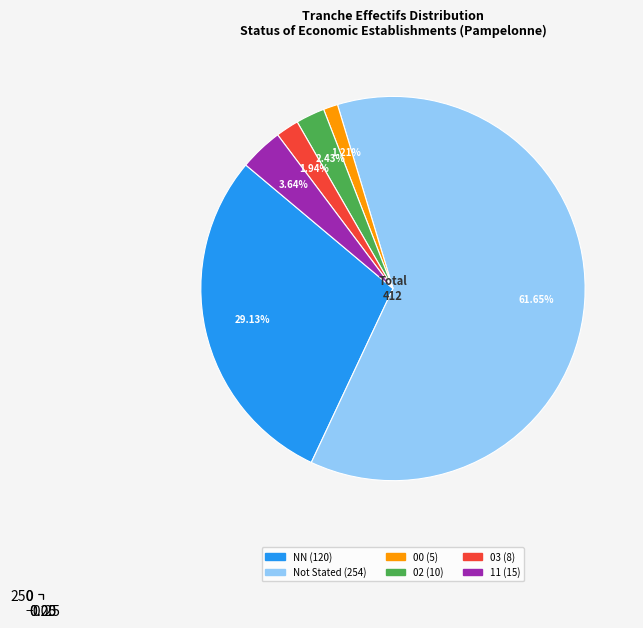

To the nearest percent, what is the difference between the largest and smallest slice percentages?

60%